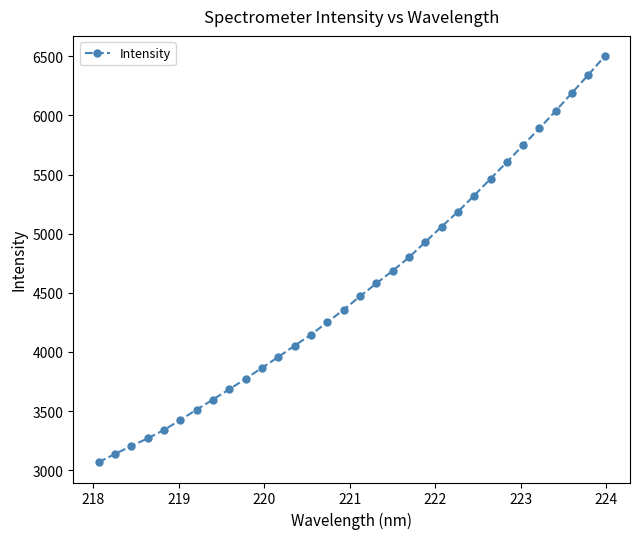

What is the difference between the maximum and minimum values?

3432.4